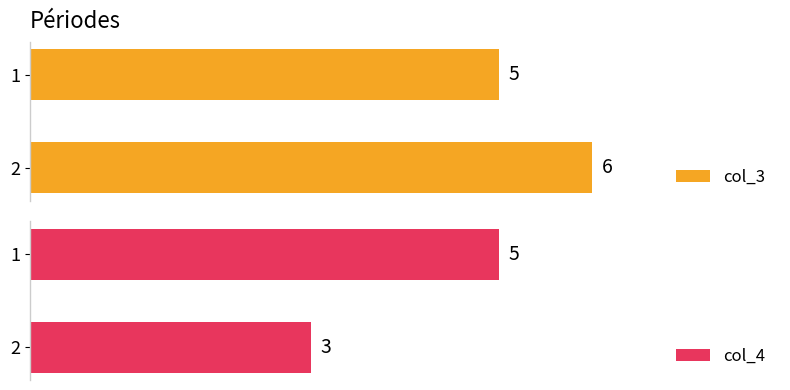

Which series has the largest range (max minus min)?

col_4